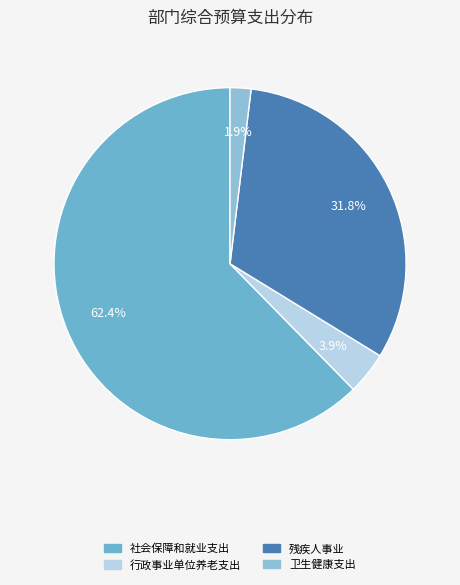

To the nearest percent, what portion does 行政事业单位养老支出 represent?

4%